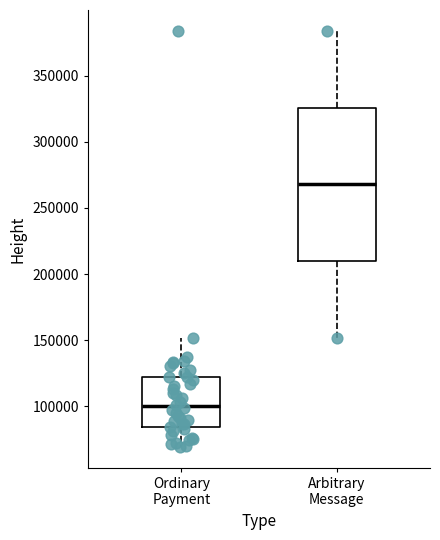

Which box has the highest median line?

Arbitrary Message